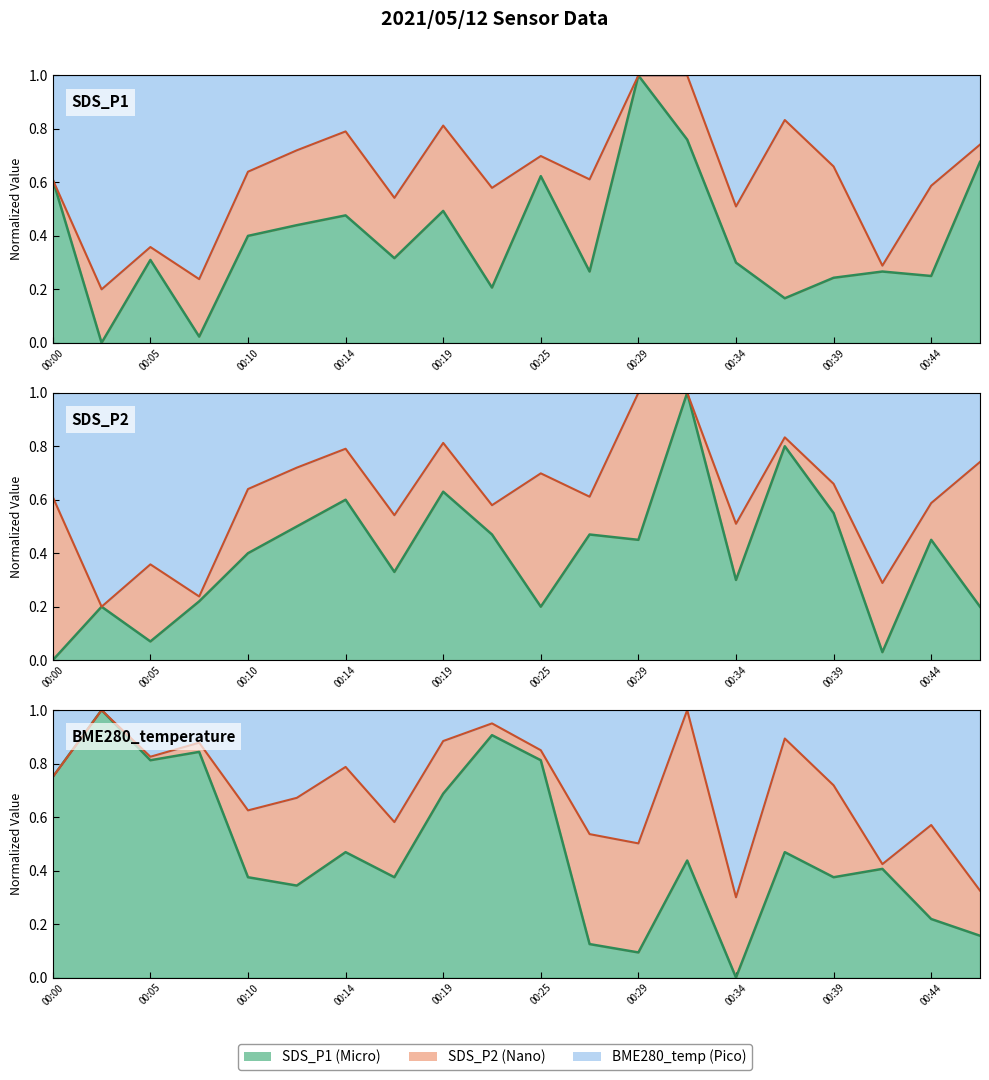

Which category has the lowest value in the SDS_P2 series?

00:00